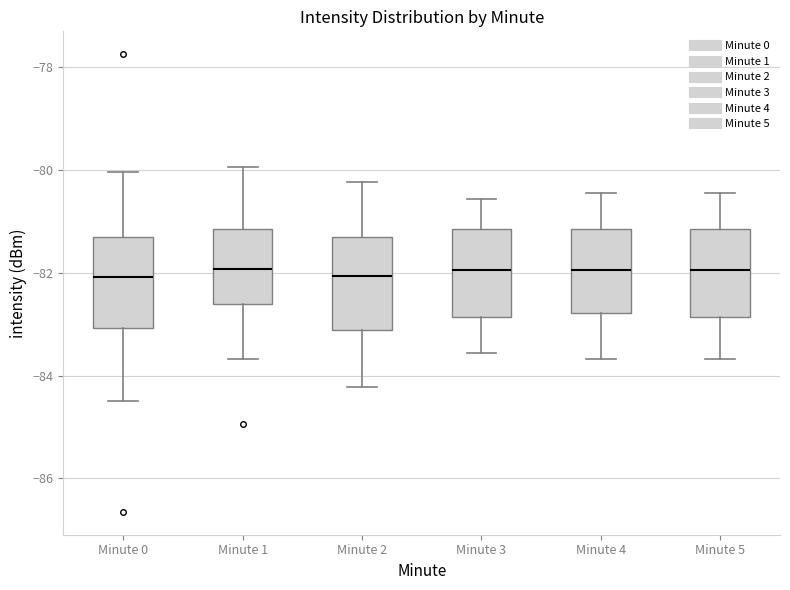

Reading left to right, transcribe this box plot: for each box, give where its median line is, the range the box spans, and where its two whiskers end, as read against the y-axis. The values are not printed on the chart, so give them approximately, as read against the axis.

Minute 0: median -82.0, box -83.0 to -81.2, whiskers -84.4 to -80.0
Minute 1: median -82.0, box -82.6 to -81.2, whiskers -83.6 to -80.0
Minute 2: median -82.0, box -83.2 to -81.4, whiskers -84.2 to -80.2
Minute 3: median -82.0, box -82.8 to -81.2, whiskers -83.6 to -80.6
Minute 4: median -82.0, box -82.8 to -81.2, whiskers -83.6 to -80.4
Minute 5: median -82.0, box -82.8 to -81.2, whiskers -83.6 to -80.4